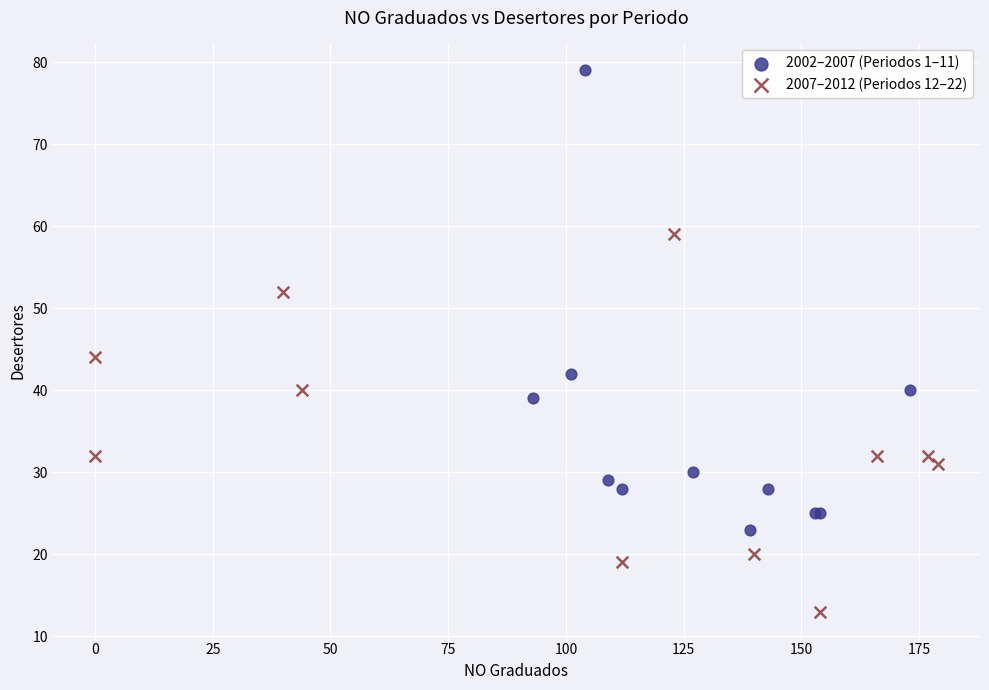

Which series reaches the maximum Y coordinate?

2002–2007 (Periodos 1–11)